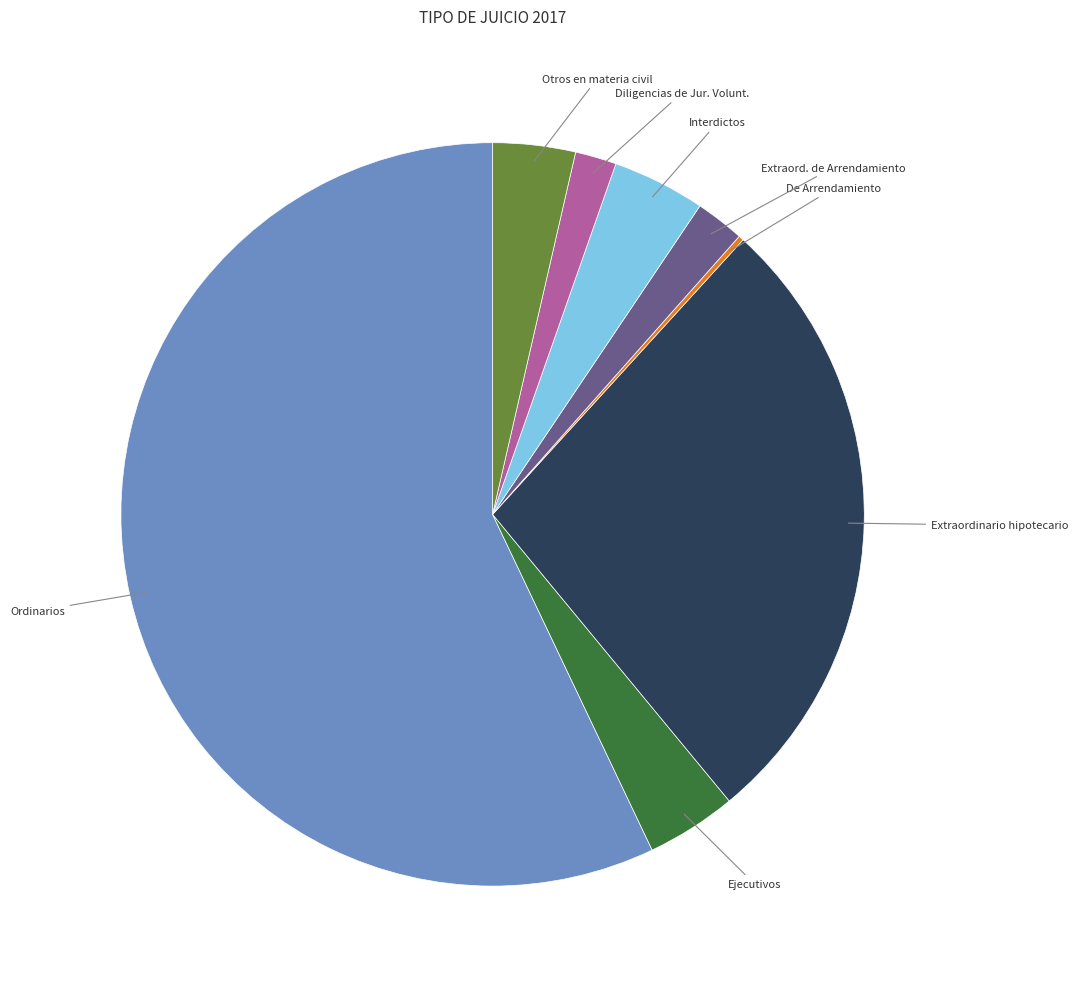

Does any single category account for the majority?

Yes